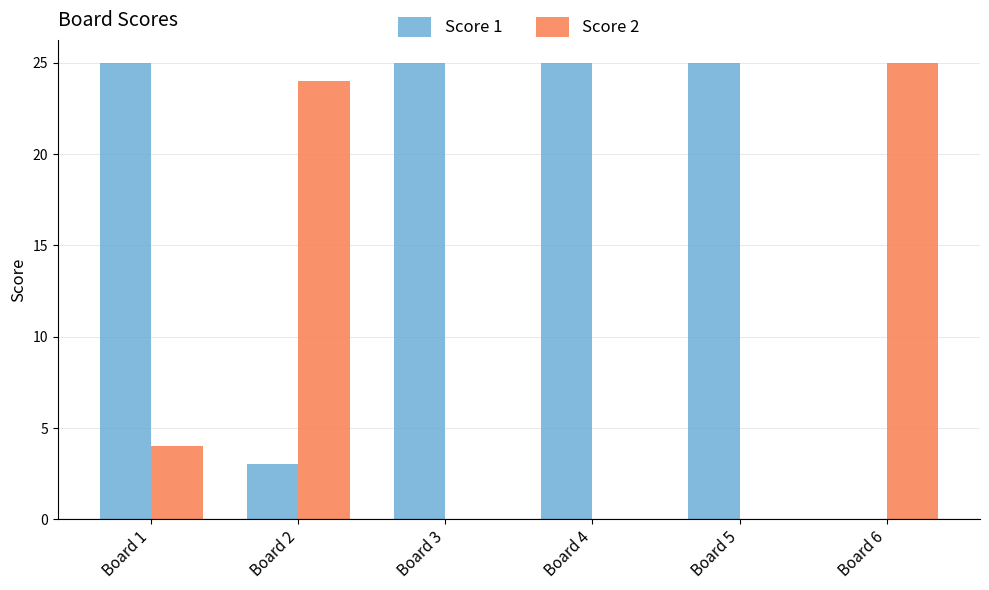

At which category is the sum across all series the highest?

Board 1